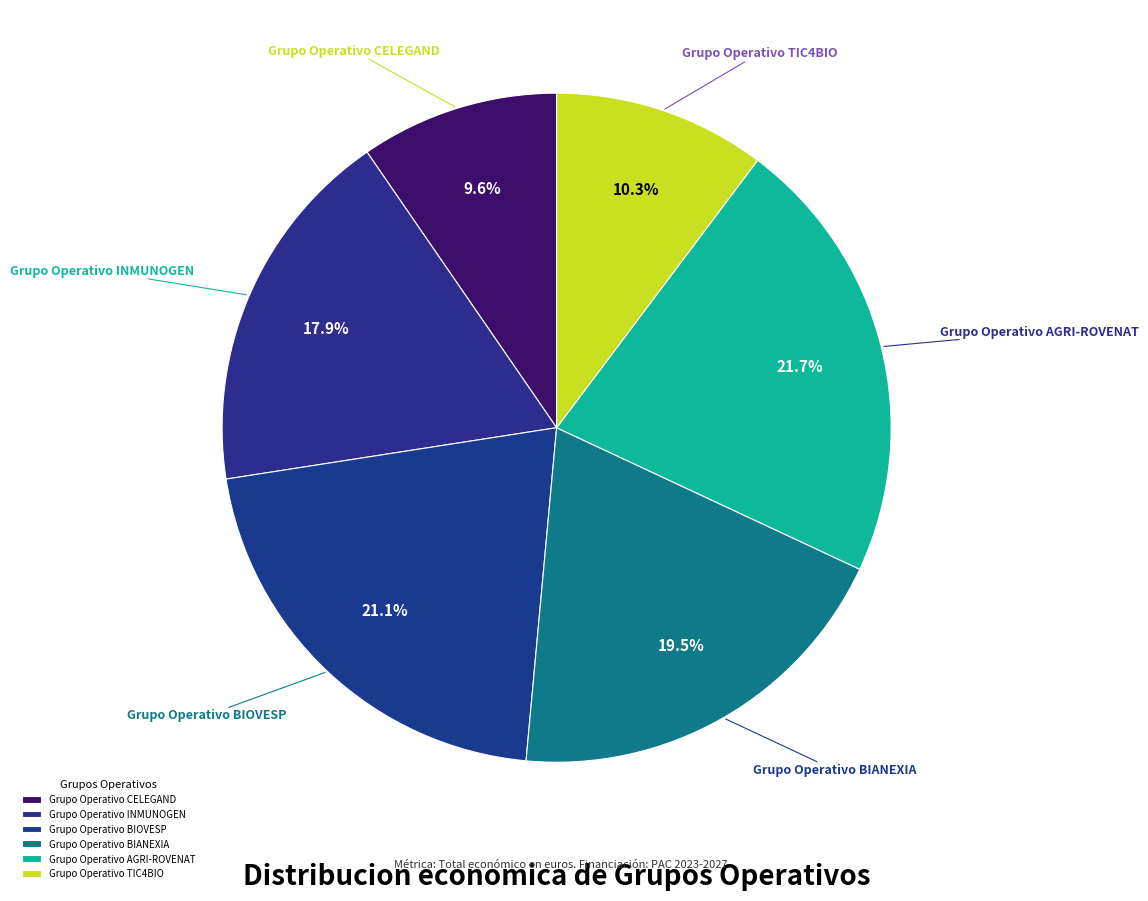

How many slices are in this pie chart?

6